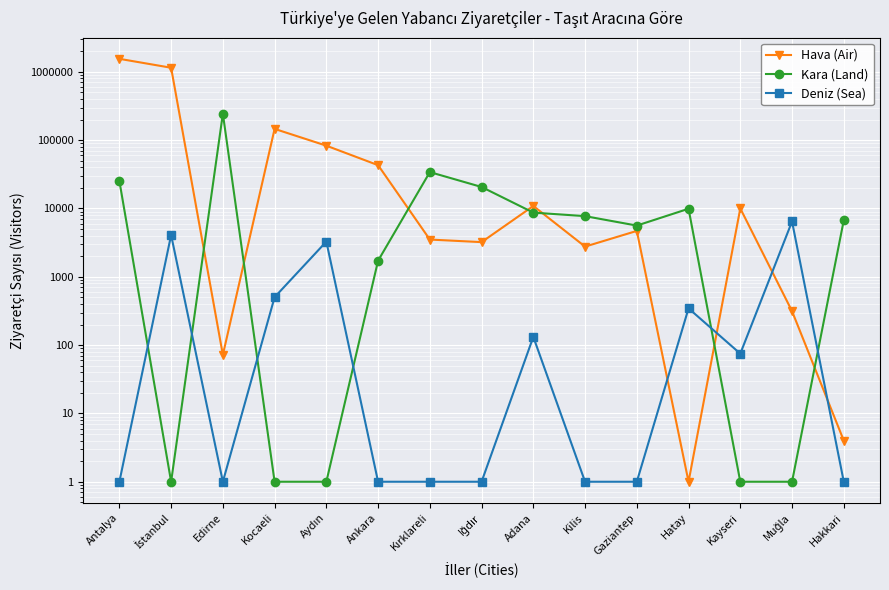

Which category has the lowest value across all series?

Hatay